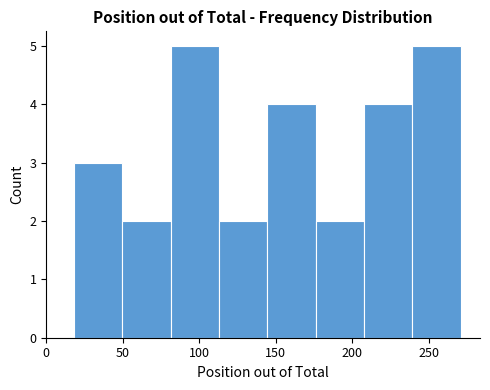

Reading left to right, list every bar in this chart as the range it spans on the x-axis followed by its height. Neither the bar edges nor the heights are printed on the chart, so give them approximately, as read against the axes.

20 to 50: 3
50 to 80: 2
80 to 115: 5
115 to 145: 2
145 to 175: 4
175 to 210: 2
210 to 240: 4
240 to 270: 5